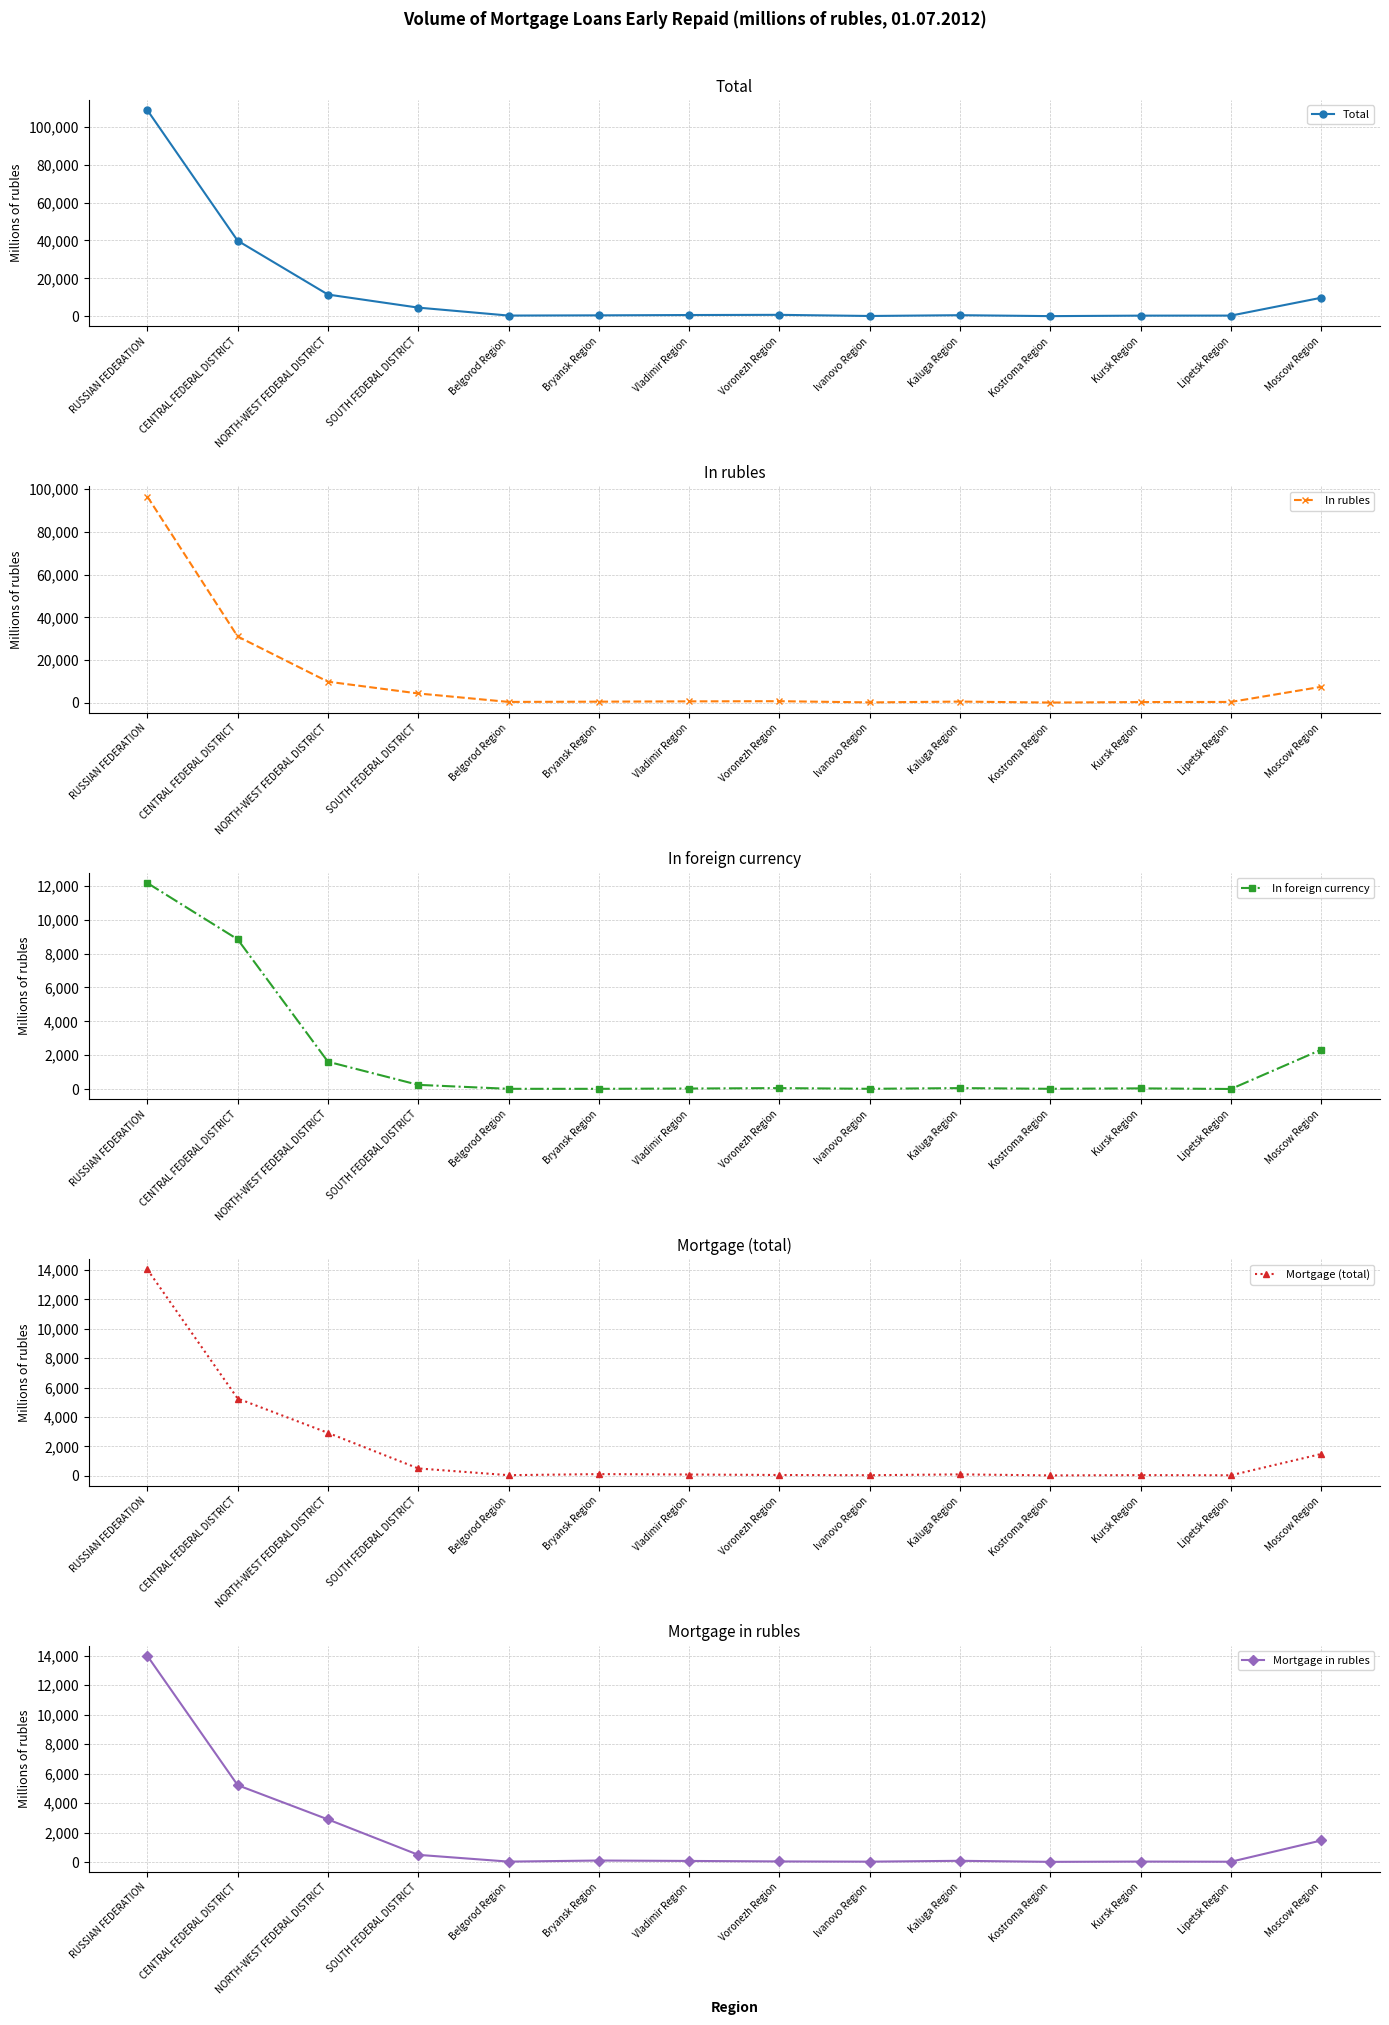

How many lines are shown in the chart?

5